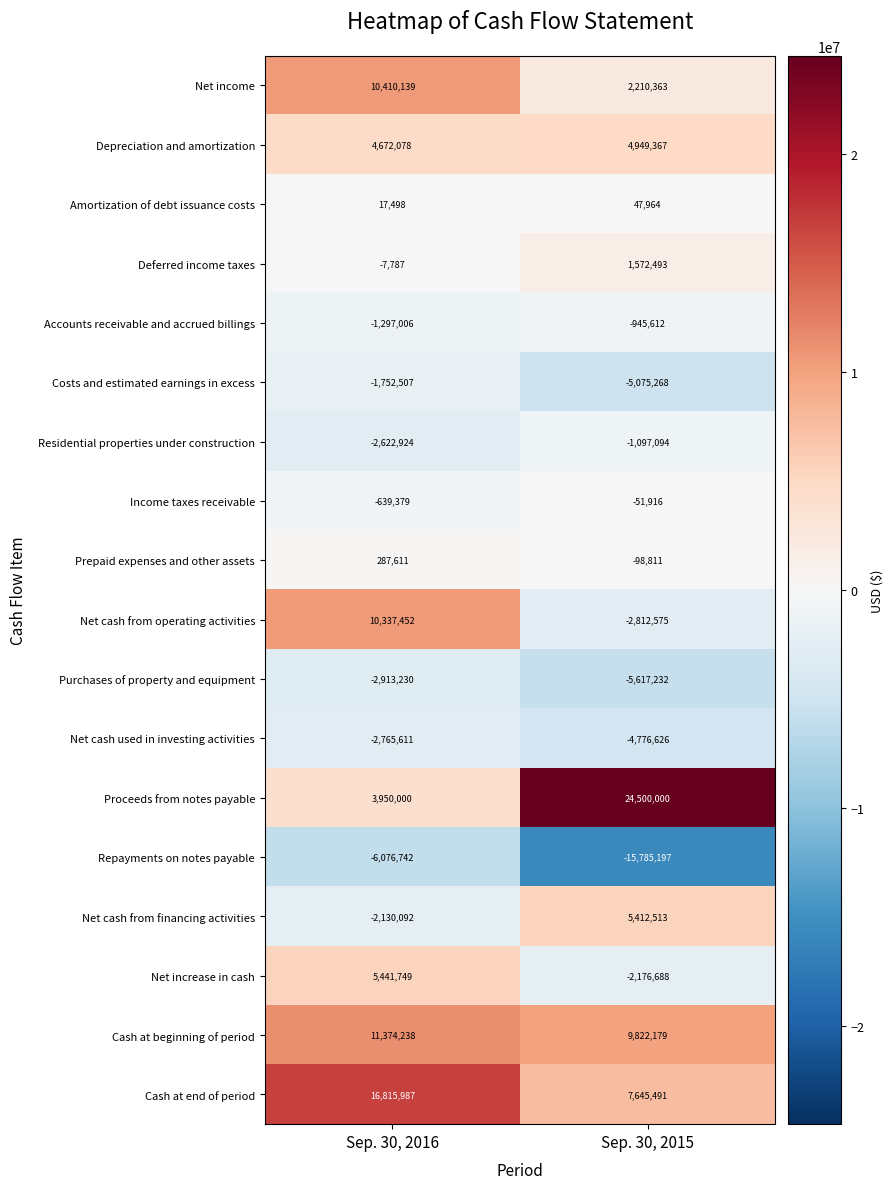

What is the sum of all Net cash from operating activities values?

7524877